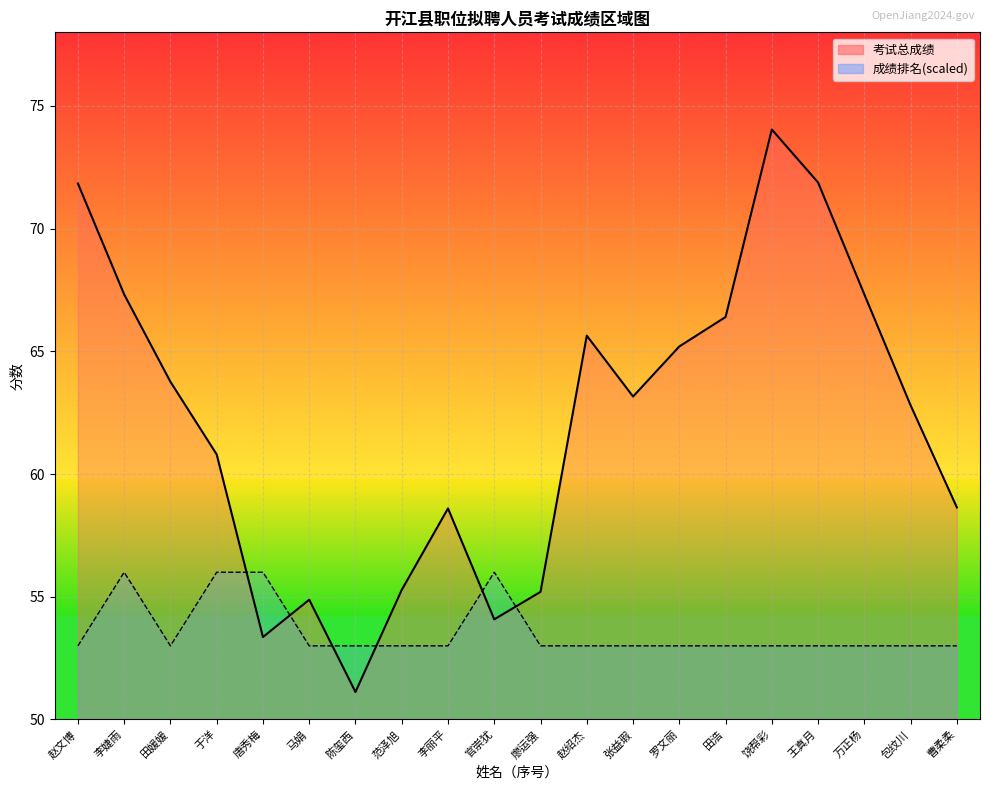

What is the difference between the second highest and minimum values in the 成绩排名 series?

3.0